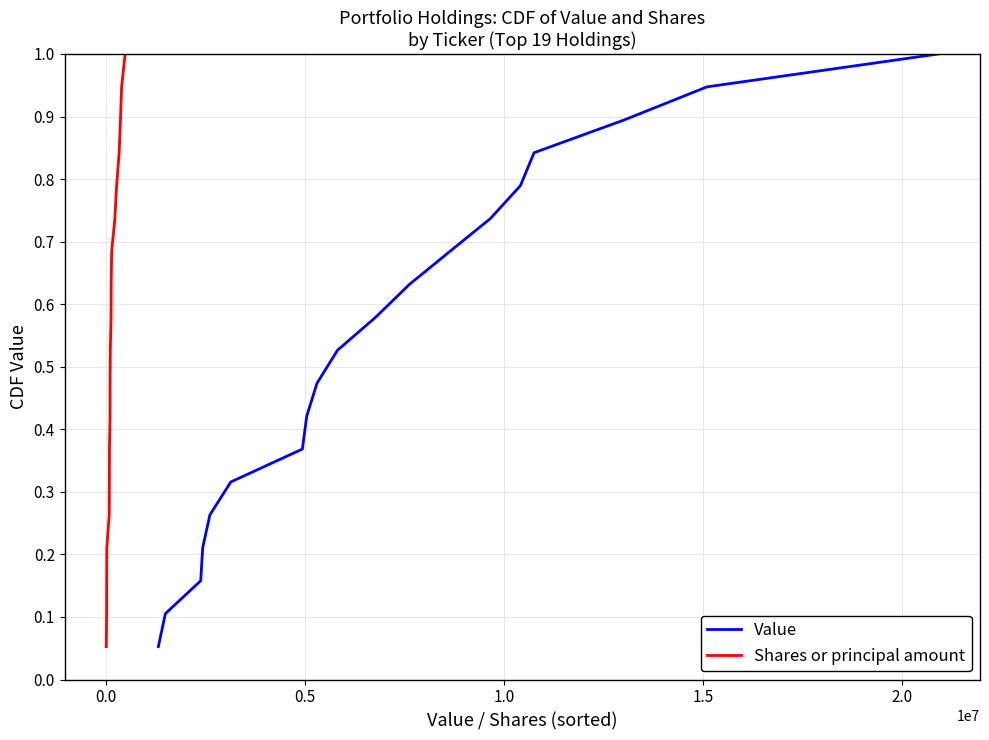

What is the maximum value for Value?

1.0